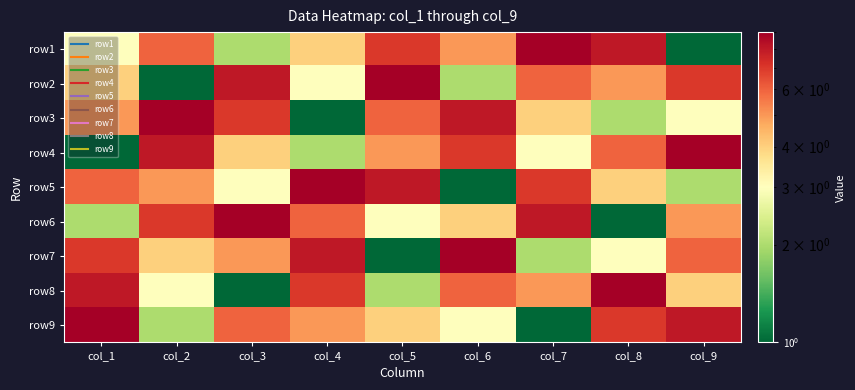

What is the smallest value displayed?

1